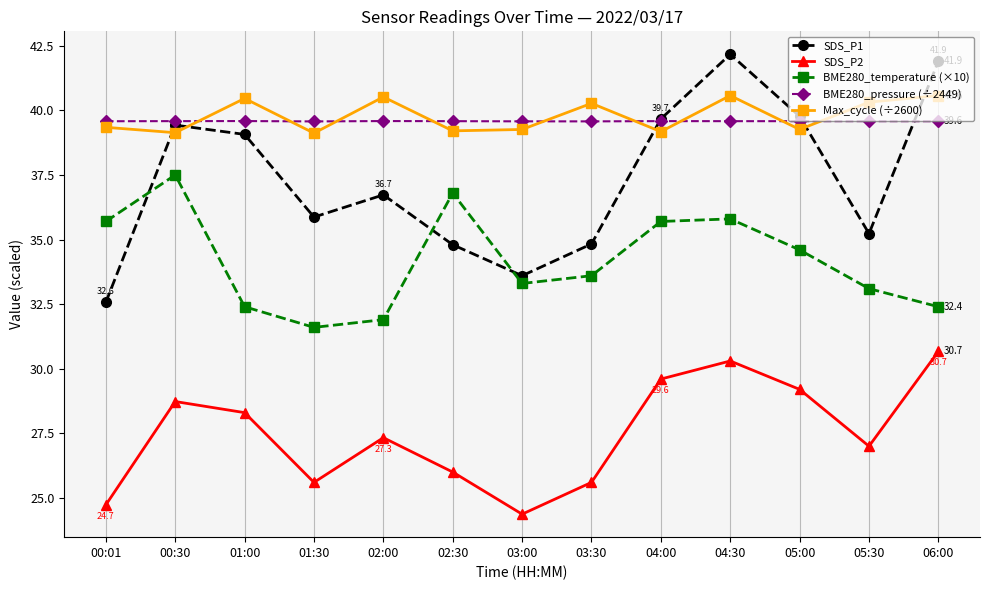

How many data points does each series have?

13